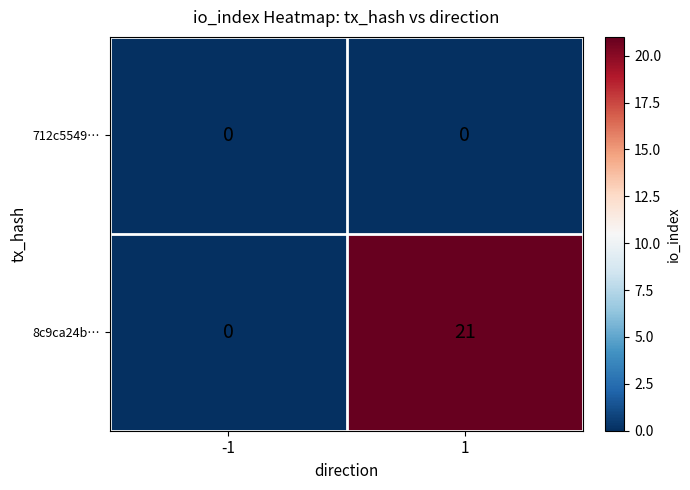

Between -1 and 1, which series saw the biggest shift?

8c9ca24b…